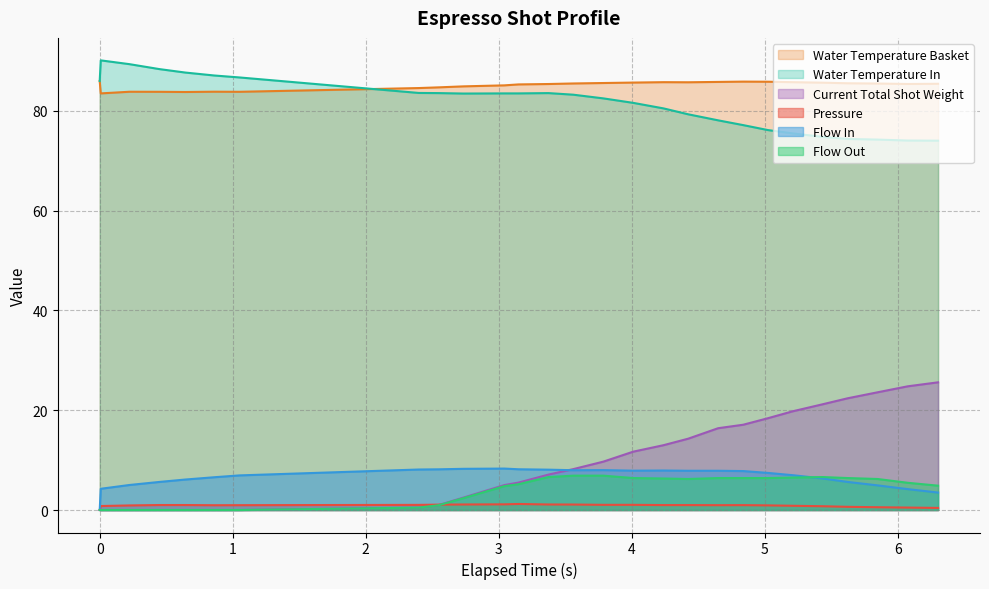

True or false: Pressure and Water Temperature Basket cross at least once.

False